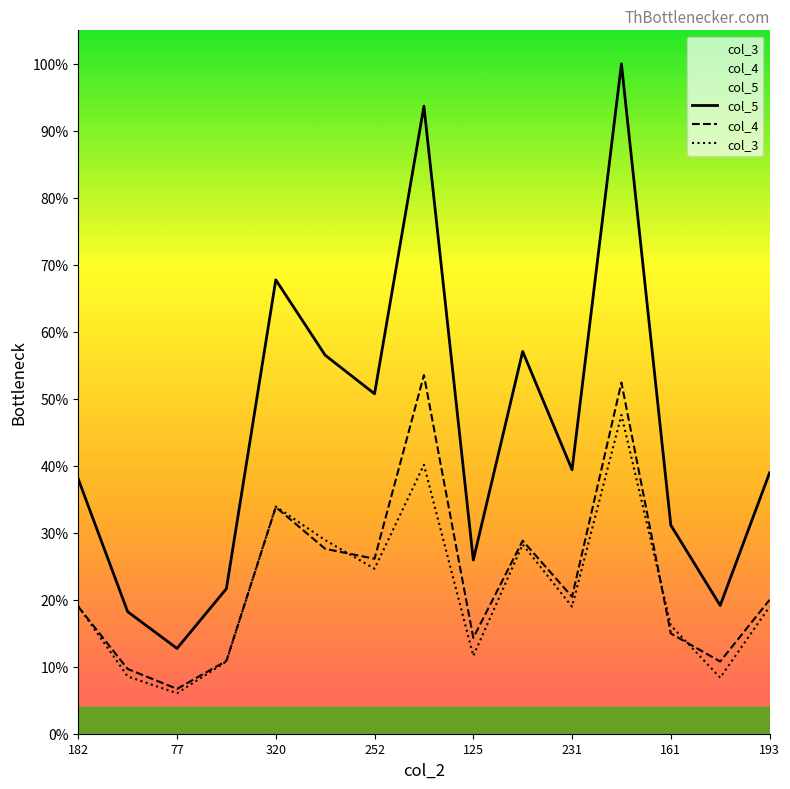

Does the chart display data point markers on the line(s)?

No